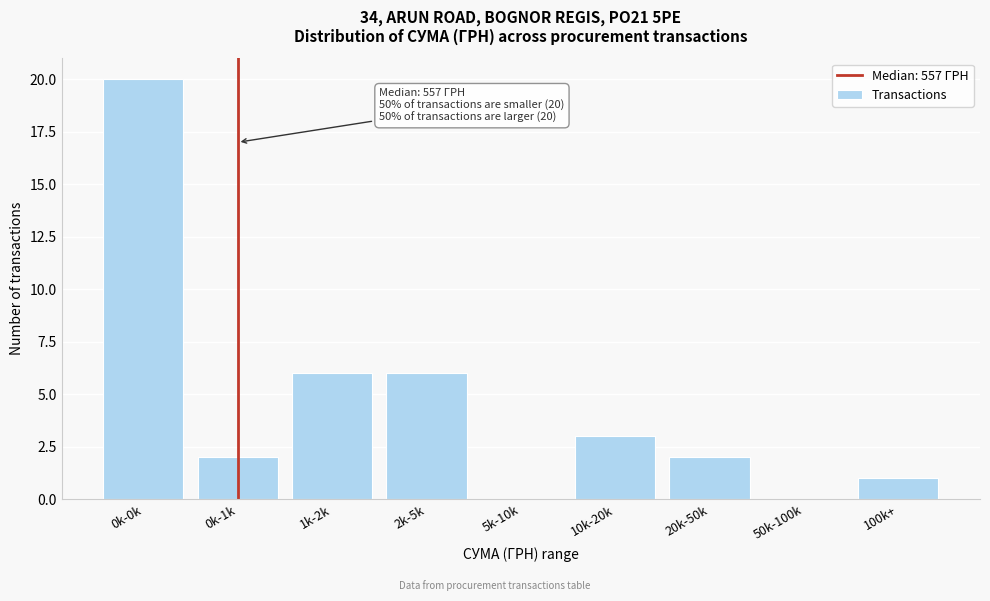

Reading left to right, what are all the values shown in this chart?

0k-0k=20	0k-1k=2	1k-2k=6	2k-5k=6	5k-10k=0	10k-20k=3	20k-50k=2	50k-100k=0	100k+=1